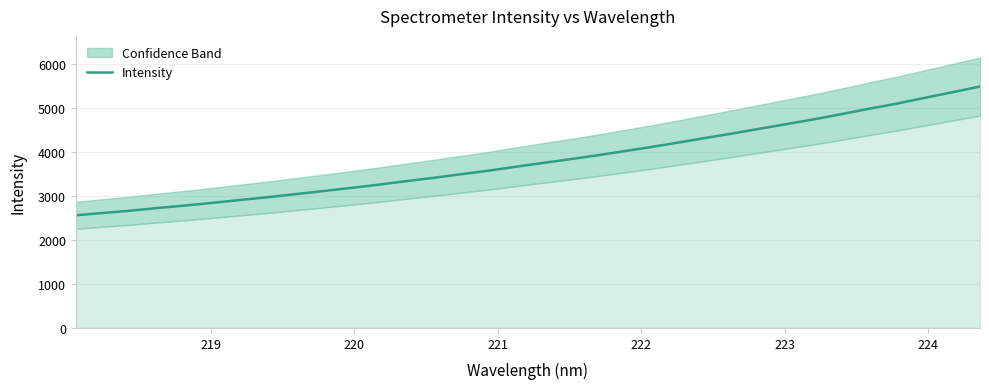

True or false: the data has more than 1 interior local peaks.

False